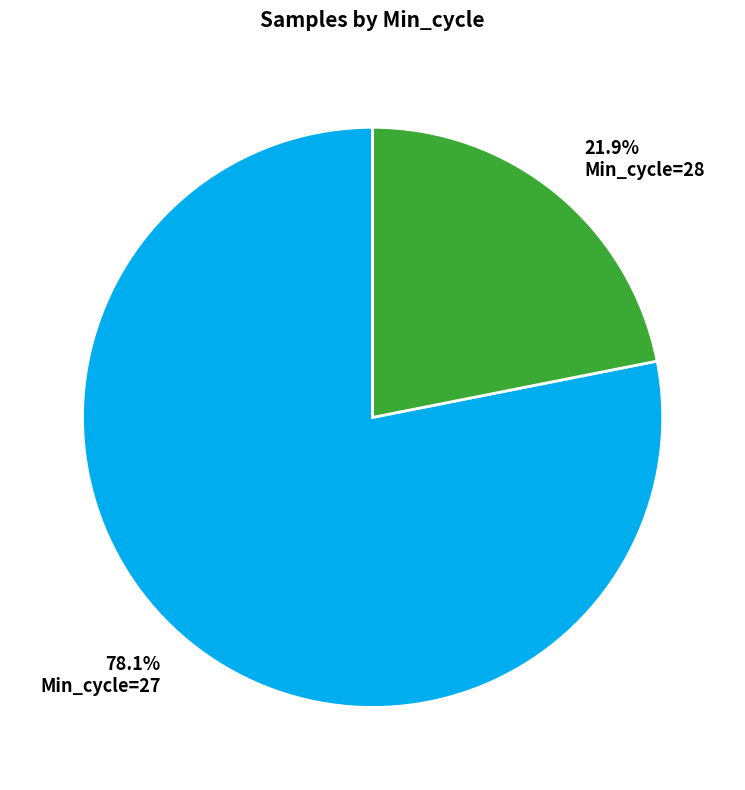

Does any single category account for the majority?

Yes